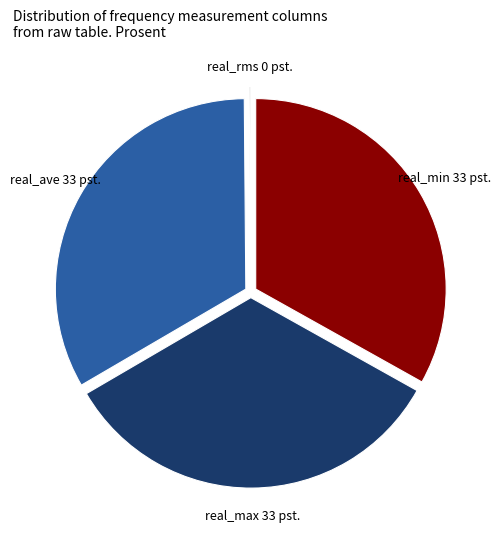

Is there any slice that represents more than half of the pie?

No